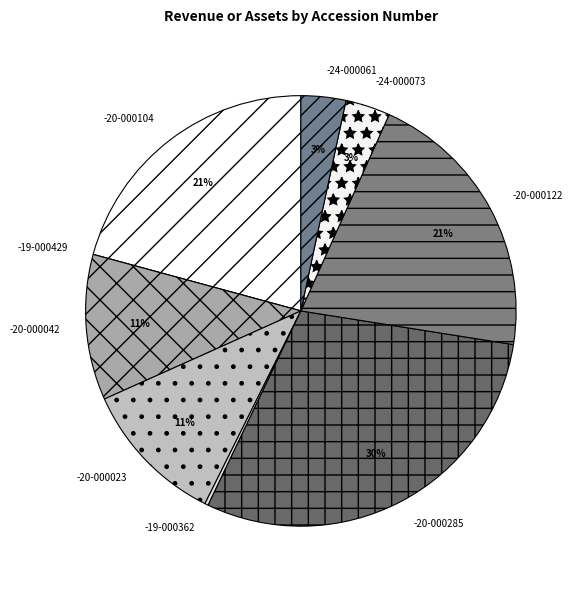

To the nearest percent, what percentage of the pie is -20-000285?

30%